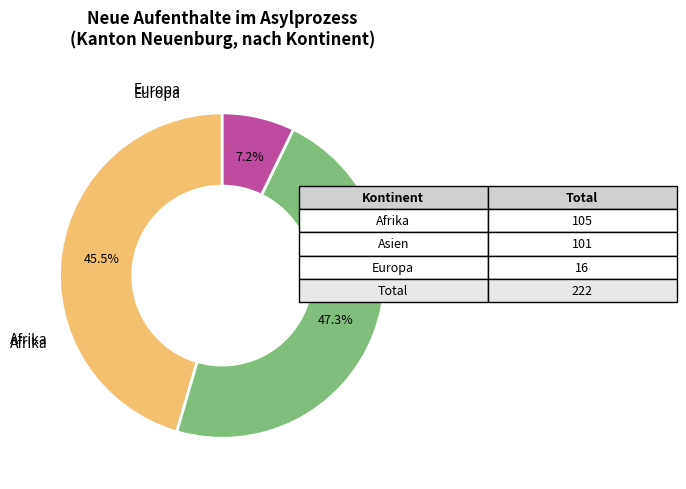

Is there a majority slice in this chart?

No